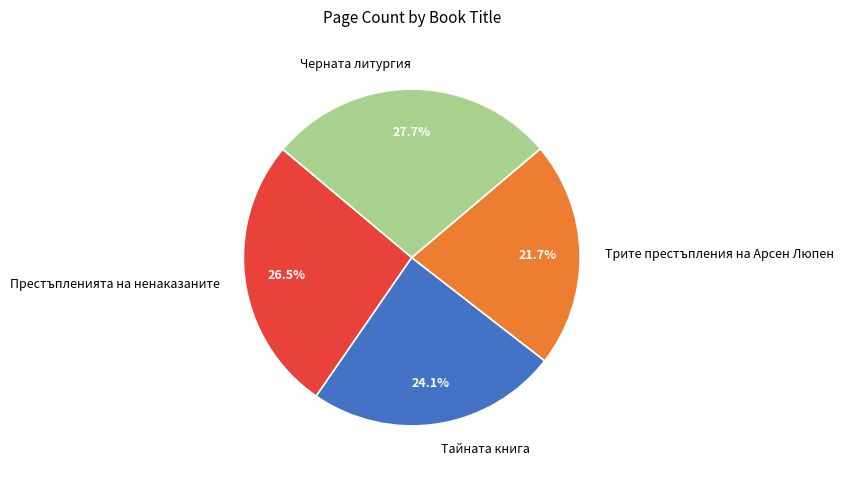

To the nearest percent, what percentage of the pie is Трите престъпления на Арсен Люпен?

22%